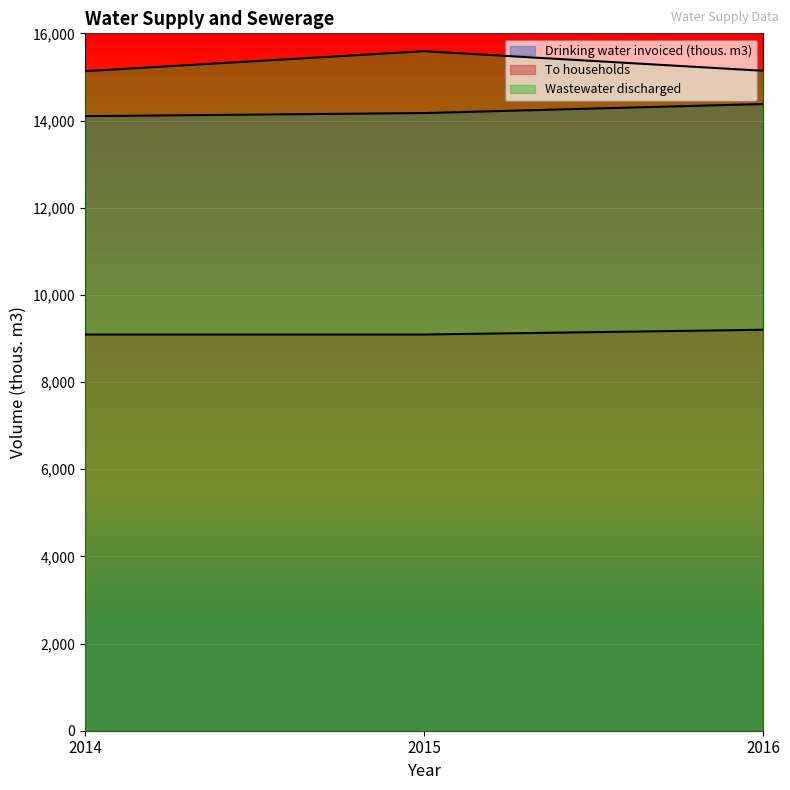

At how many categories does at least one series exceed 10885?

3